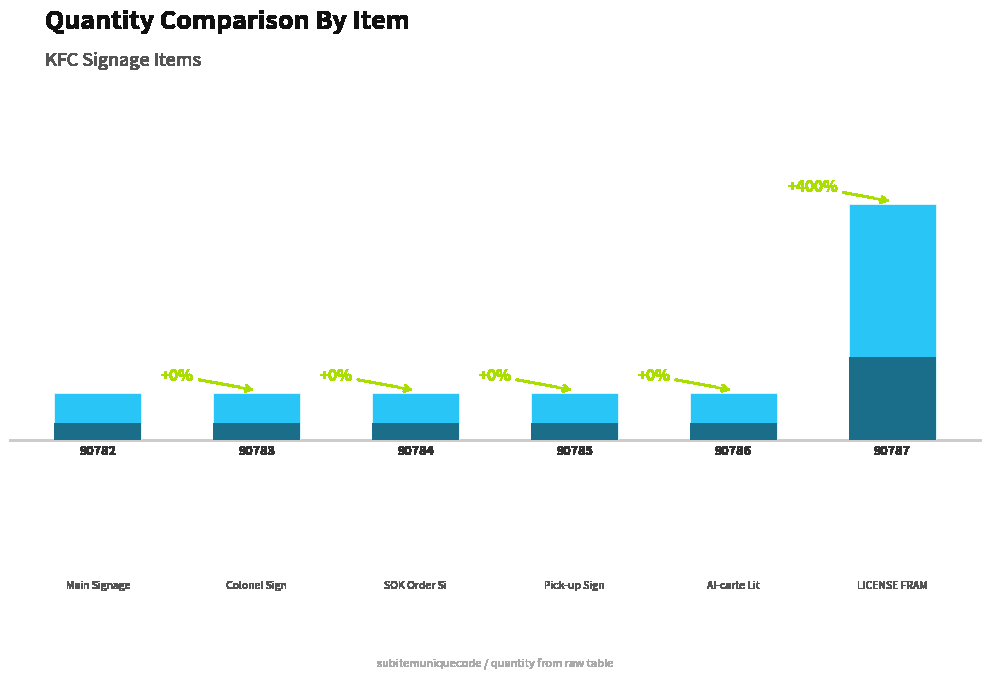

Which has a higher value, 90785 or 90784?

90785